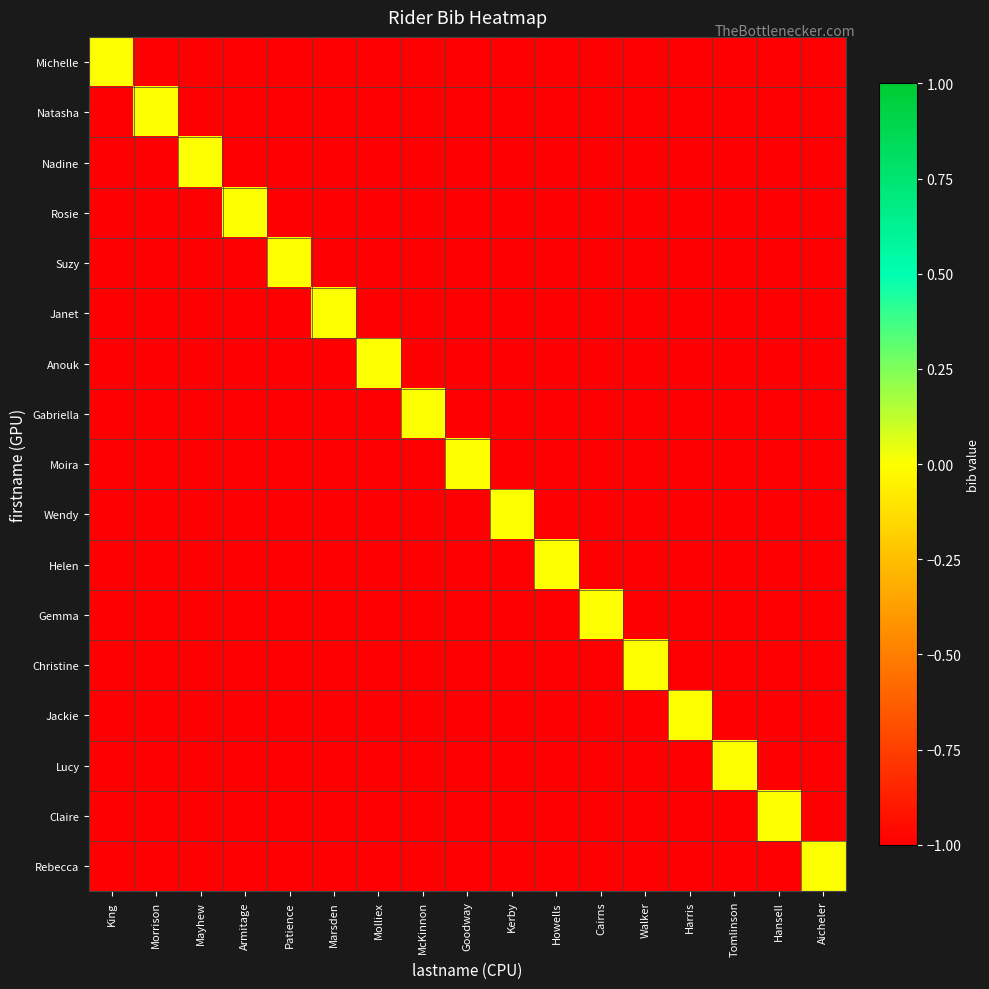

Reading left to right, extract all data points from this chart.

Michelle: King=0	Morrison=-1	Mayhew=-1	Armitage=-1	Patience=-1	Marsden=-1	Molliex=-1	McKinnon=-1	Goodway=-1	Kerby=-1	Howells=-1	Cairns=-1	Walker=-1	Harris=-1	Tomlinson=-1	Hansell=-1	Aicheler=-1
Natasha: King=-1	Morrison=0	Mayhew=-1	Armitage=-1	Patience=-1	Marsden=-1	Molliex=-1	McKinnon=-1	Goodway=-1	Kerby=-1	Howells=-1	Cairns=-1	Walker=-1	Harris=-1	Tomlinson=-1	Hansell=-1	Aicheler=-1
Nadine: King=-1	Morrison=-1	Mayhew=0	Armitage=-1	Patience=-1	Marsden=-1	Molliex=-1	McKinnon=-1	Goodway=-1	Kerby=-1	Howells=-1	Cairns=-1	Walker=-1	Harris=-1	Tomlinson=-1	Hansell=-1	Aicheler=-1
Rosie: King=-1	Morrison=-1	Mayhew=-1	Armitage=0	Patience=-1	Marsden=-1	Molliex=-1	McKinnon=-1	Goodway=-1	Kerby=-1	Howells=-1	Cairns=-1	Walker=-1	Harris=-1	Tomlinson=-1	Hansell=-1	Aicheler=-1
Suzy: King=-1	Morrison=-1	Mayhew=-1	Armitage=-1	Patience=0	Marsden=-1	Molliex=-1	McKinnon=-1	Goodway=-1	Kerby=-1	Howells=-1	Cairns=-1	Walker=-1	Harris=-1	Tomlinson=-1	Hansell=-1	Aicheler=-1
Janet: King=-1	Morrison=-1	Mayhew=-1	Armitage=-1	Patience=-1	Marsden=0	Molliex=-1	McKinnon=-1	Goodway=-1	Kerby=-1	Howells=-1	Cairns=-1	Walker=-1	Harris=-1	Tomlinson=-1	Hansell=-1	Aicheler=-1
Anouk: King=-1	Morrison=-1	Mayhew=-1	Armitage=-1	Patience=-1	Marsden=-1	Molliex=0	McKinnon=-1	Goodway=-1	Kerby=-1	Howells=-1	Cairns=-1	Walker=-1	Harris=-1	Tomlinson=-1	Hansell=-1	Aicheler=-1
Gabriella: King=-1	Morrison=-1	Mayhew=-1	Armitage=-1	Patience=-1	Marsden=-1	Molliex=-1	McKinnon=0	Goodway=-1	Kerby=-1	Howells=-1	Cairns=-1	Walker=-1	Harris=-1	Tomlinson=-1	Hansell=-1	Aicheler=-1
Moira: King=-1	Morrison=-1	Mayhew=-1	Armitage=-1	Patience=-1	Marsden=-1	Molliex=-1	McKinnon=-1	Goodway=0	Kerby=-1	Howells=-1	Cairns=-1	Walker=-1	Harris=-1	Tomlinson=-1	Hansell=-1	Aicheler=-1
Wendy: King=-1	Morrison=-1	Mayhew=-1	Armitage=-1	Patience=-1	Marsden=-1	Molliex=-1	McKinnon=-1	Goodway=-1	Kerby=0	Howells=-1	Cairns=-1	Walker=-1	Harris=-1	Tomlinson=-1	Hansell=-1	Aicheler=-1
Helen: King=-1	Morrison=-1	Mayhew=-1	Armitage=-1	Patience=-1	Marsden=-1	Molliex=-1	McKinnon=-1	Goodway=-1	Kerby=-1	Howells=0	Cairns=-1	Walker=-1	Harris=-1	Tomlinson=-1	Hansell=-1	Aicheler=-1
Gemma: King=-1	Morrison=-1	Mayhew=-1	Armitage=-1	Patience=-1	Marsden=-1	Molliex=-1	McKinnon=-1	Goodway=-1	Kerby=-1	Howells=-1	Cairns=0	Walker=-1	Harris=-1	Tomlinson=-1	Hansell=-1	Aicheler=-1
Christine: King=-1	Morrison=-1	Mayhew=-1	Armitage=-1	Patience=-1	Marsden=-1	Molliex=-1	McKinnon=-1	Goodway=-1	Kerby=-1	Howells=-1	Cairns=-1	Walker=0	Harris=-1	Tomlinson=-1	Hansell=-1	Aicheler=-1
Jackie: King=-1	Morrison=-1	Mayhew=-1	Armitage=-1	Patience=-1	Marsden=-1	Molliex=-1	McKinnon=-1	Goodway=-1	Kerby=-1	Howells=-1	Cairns=-1	Walker=-1	Harris=0	Tomlinson=-1	Hansell=-1	Aicheler=-1
Lucy: King=-1	Morrison=-1	Mayhew=-1	Armitage=-1	Patience=-1	Marsden=-1	Molliex=-1	McKinnon=-1	Goodway=-1	Kerby=-1	Howells=-1	Cairns=-1	Walker=-1	Harris=-1	Tomlinson=0	Hansell=-1	Aicheler=-1
Claire: King=-1	Morrison=-1	Mayhew=-1	Armitage=-1	Patience=-1	Marsden=-1	Molliex=-1	McKinnon=-1	Goodway=-1	Kerby=-1	Howells=-1	Cairns=-1	Walker=-1	Harris=-1	Tomlinson=-1	Hansell=0	Aicheler=-1
Rebecca: King=-1	Morrison=-1	Mayhew=-1	Armitage=-1	Patience=-1	Marsden=-1	Molliex=-1	McKinnon=-1	Goodway=-1	Kerby=-1	Howells=-1	Cairns=-1	Walker=-1	Harris=-1	Tomlinson=-1	Hansell=-1	Aicheler=0